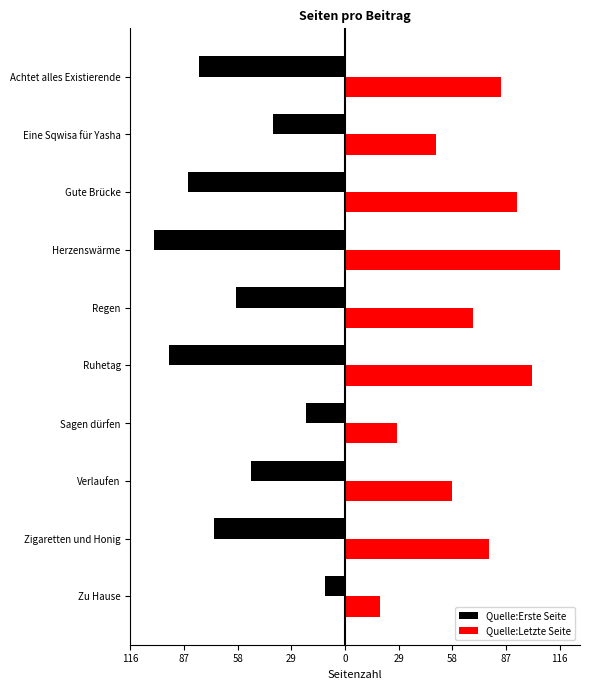

What are all the series names shown in the legend?

Quelle:Erste Seite, Quelle:Letzte Seite